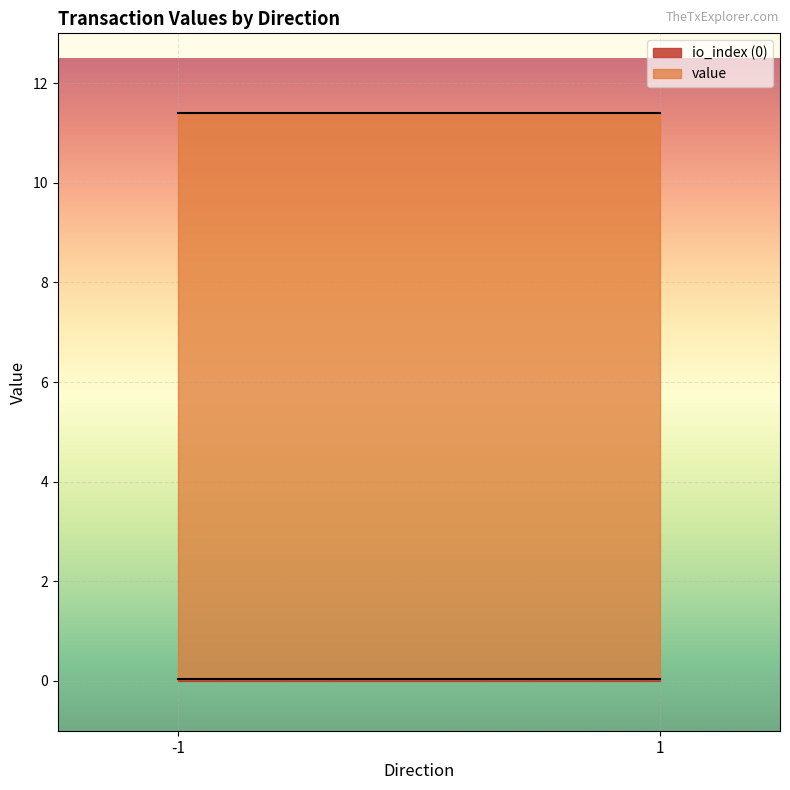

Between -1 and 1, which series saw the biggest shift?

io_index